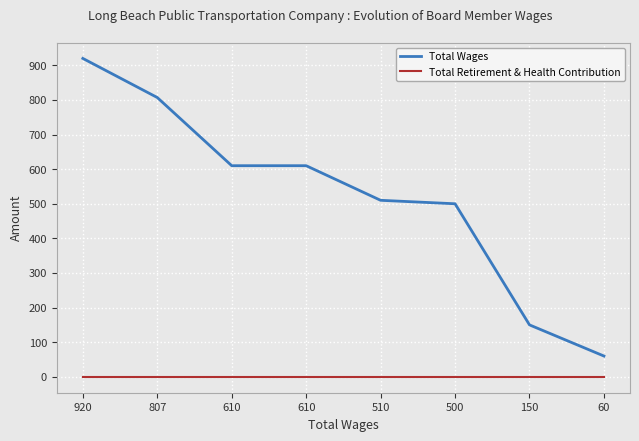

True or false: Total Wages has a value of 920 at 920.

True